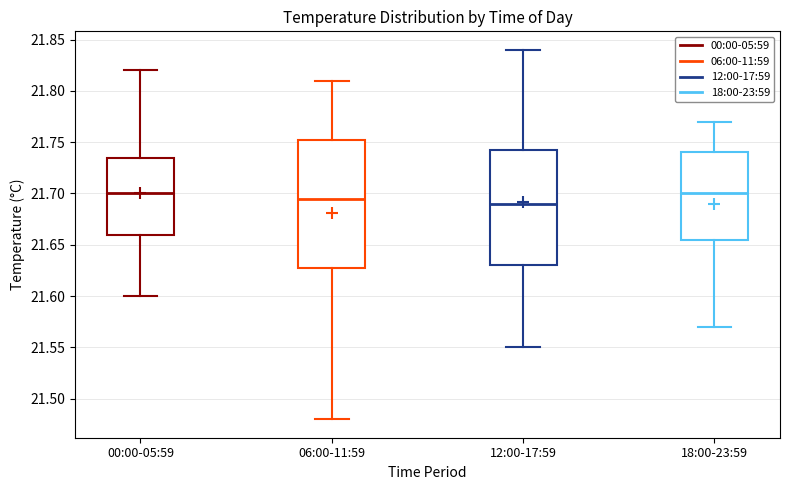

Which box is the tallest, from its lower edge to its upper edge?

06:00-11:59